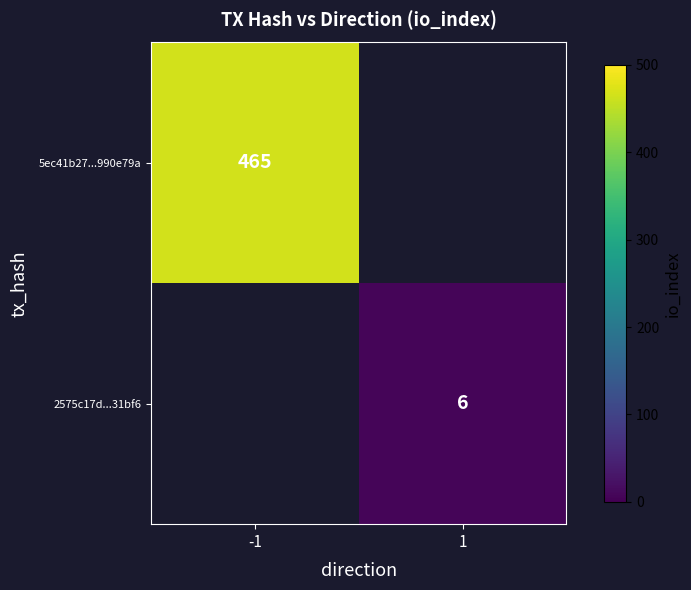

The 2575c17d...31bf6 series shows 9 at 1. True or false?

False